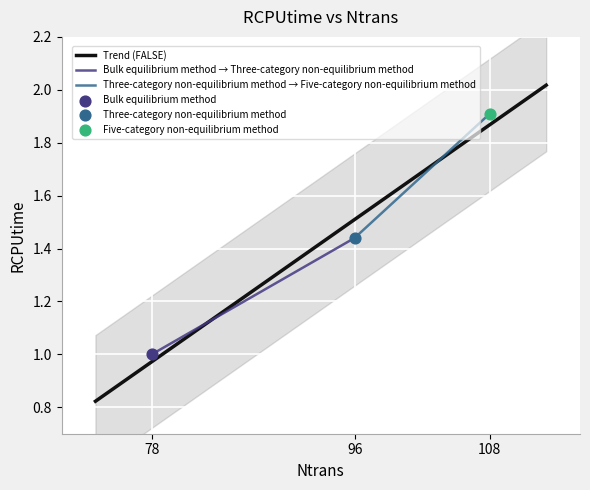

Between 78 and 108, which is larger?

108